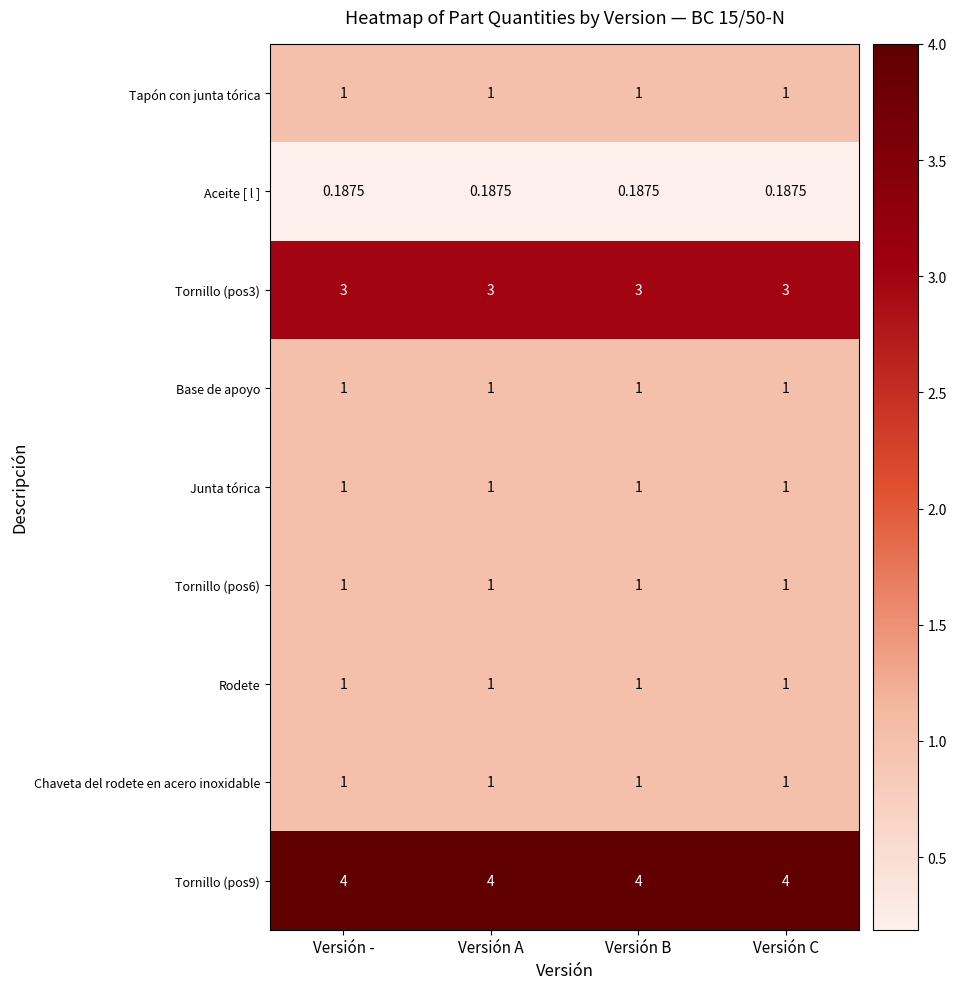

Is the value of Tornillo (pos6) at Versión C greater than the value of Tornillo (pos9) at Versión -?

No